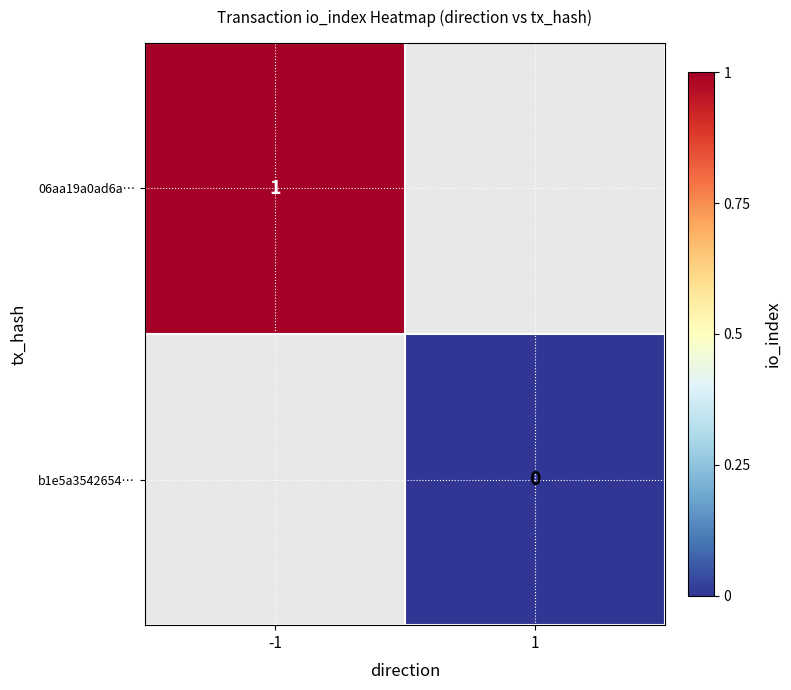

The value of 06aa19a0ad6a… at -1 is 0. True or false?

False